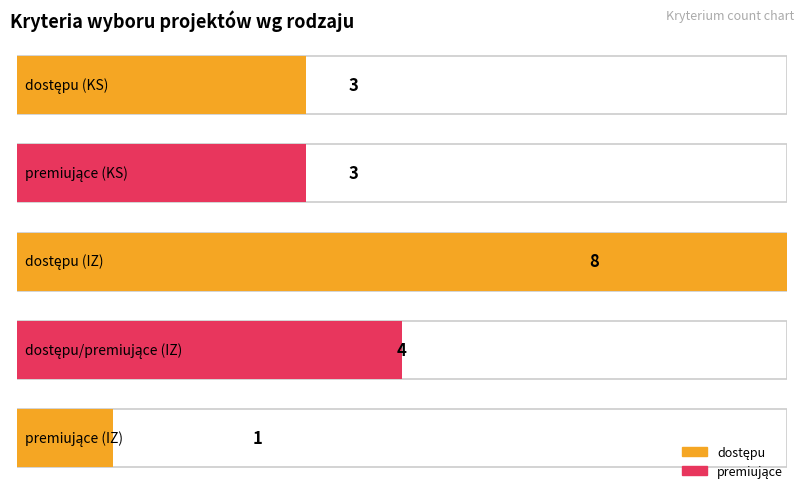

How many bars are there in each group?

2